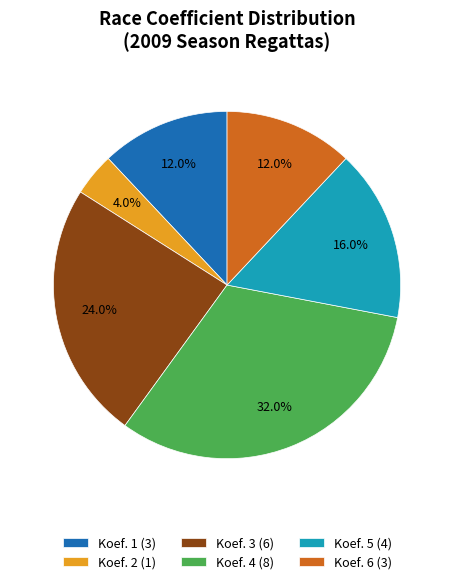

How many slices are in this pie chart?

6